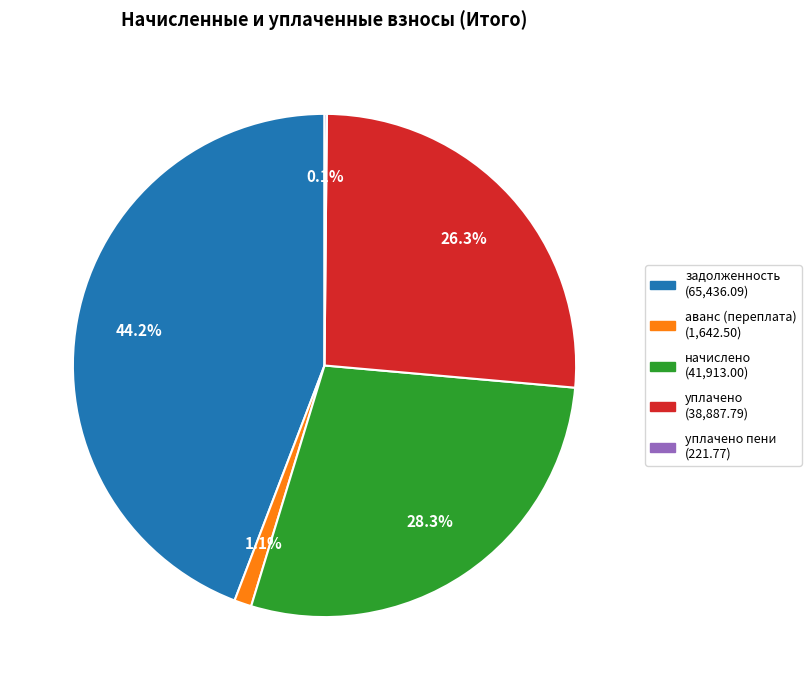

Is there a majority slice in this chart?

No